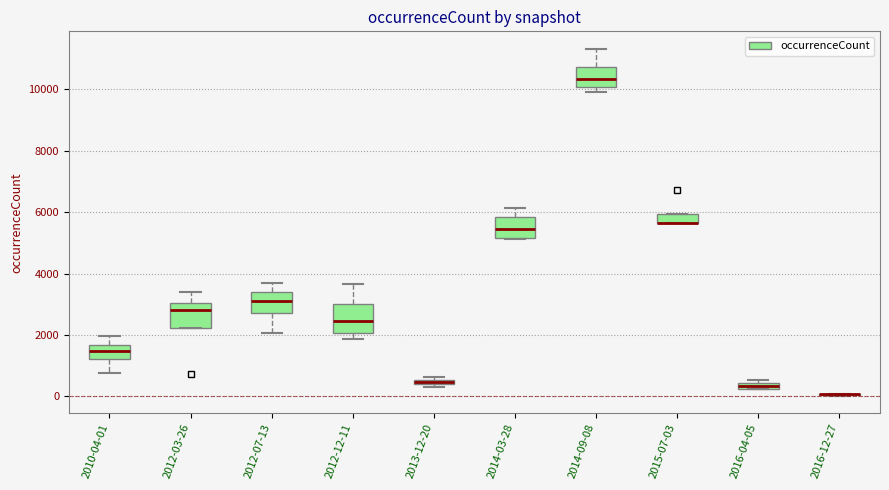

Where is the upper edge of the box for 2010-04-01 on the y-axis? The values are not printed on the chart, so give them approximately, as read against the axis.

1600